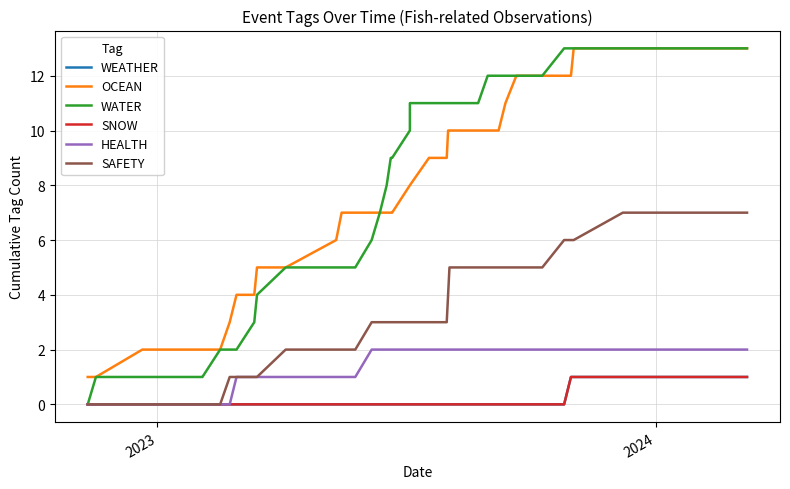

Rank the series by their maximum value, from highest to lowest.

OCEAN, WATER, SAFETY, HEALTH, WEATHER, SNOW